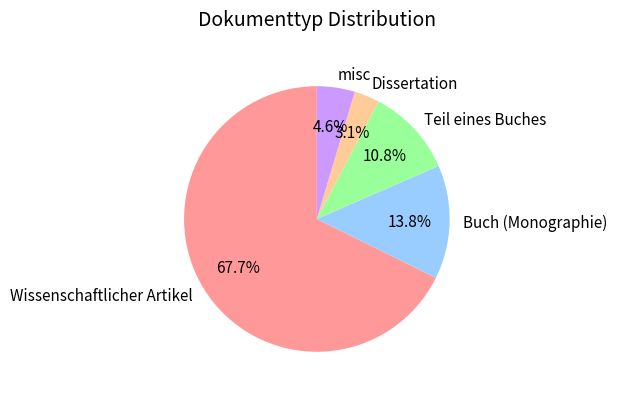

How many slices are in this pie chart?

5